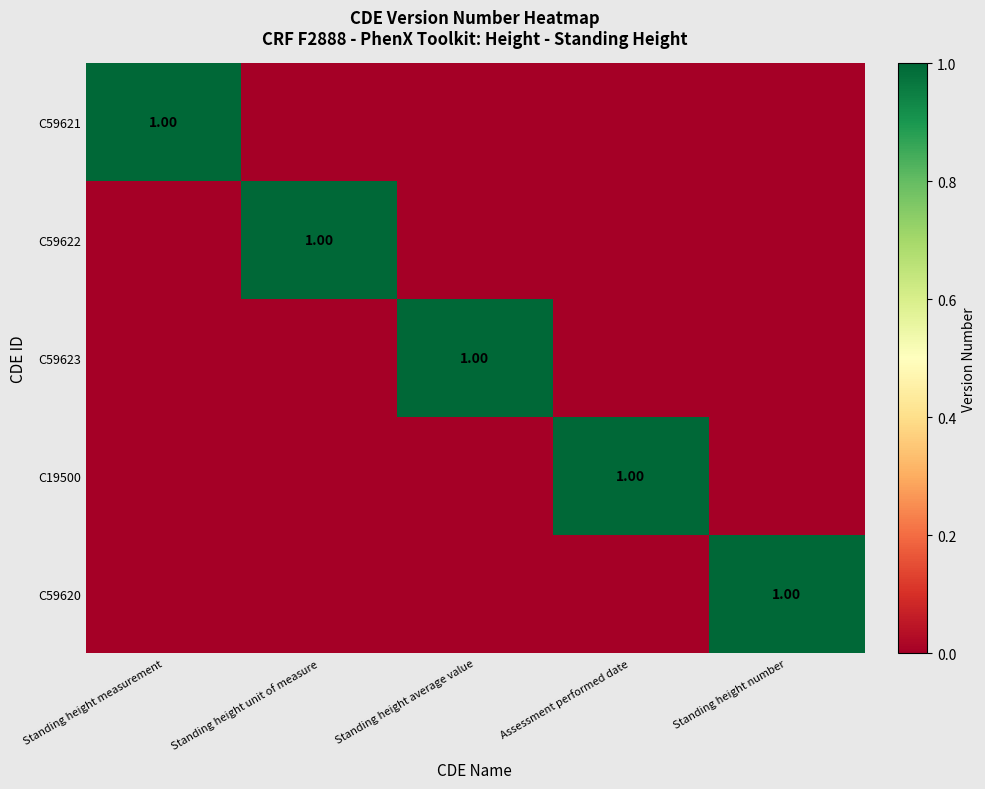

Count the number of categories in the chart.

5